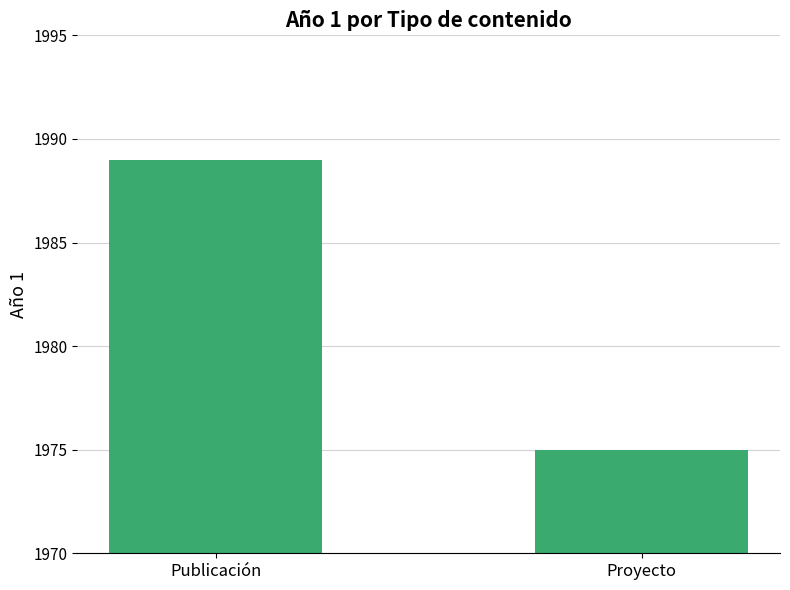

How many values are below 1989?

1